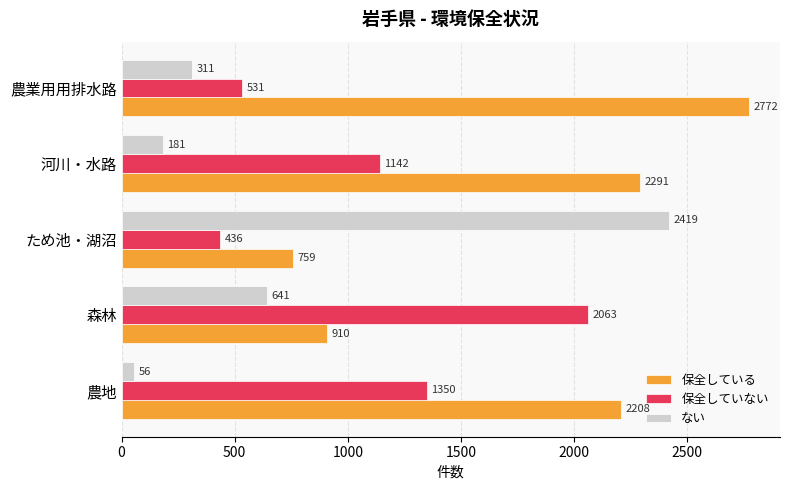

What is the minimum value shown in the chart?

56